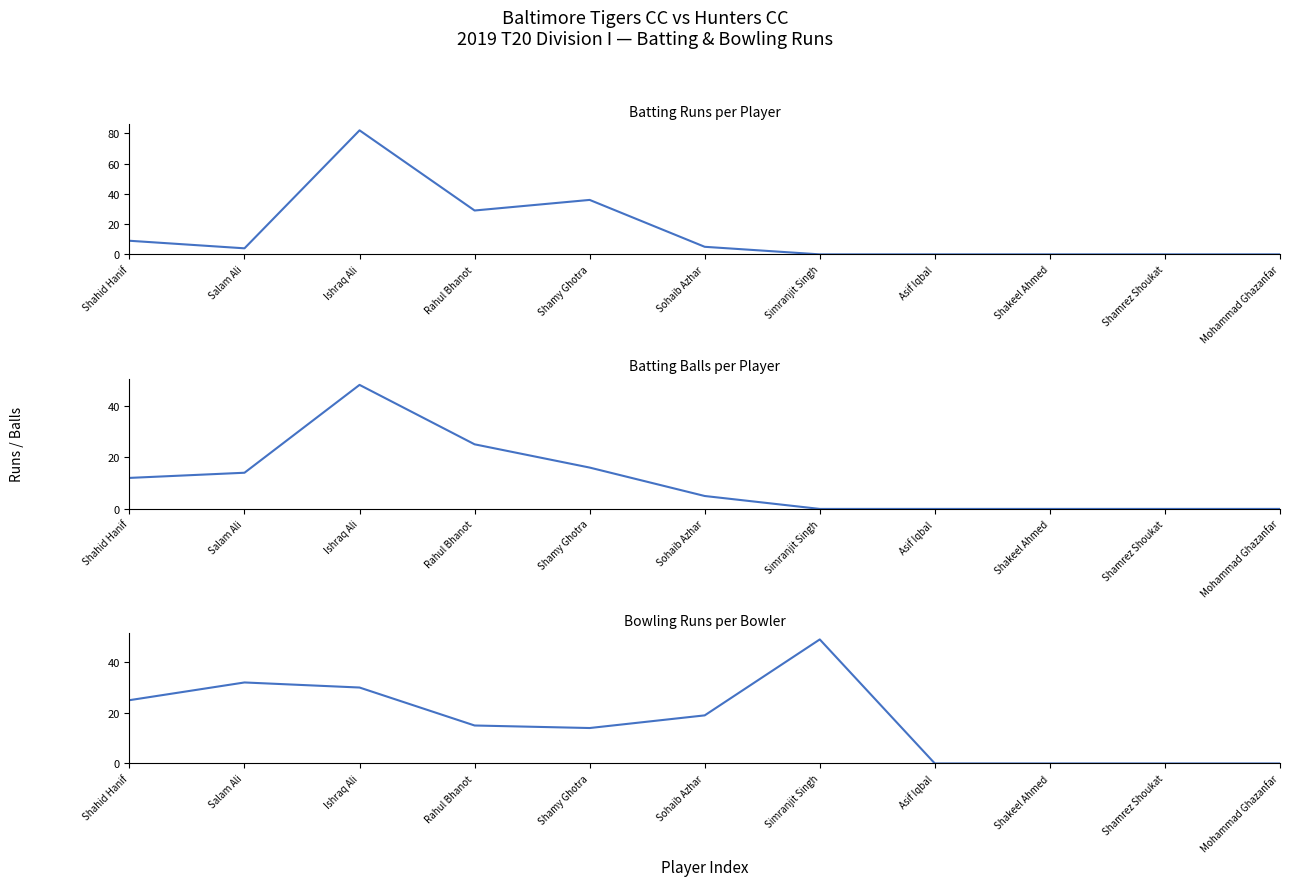

Rank the series at Shamrez Shoukat from lowest to highest value.

Batting - Runs, Batting - Balls, Bowling - Runs